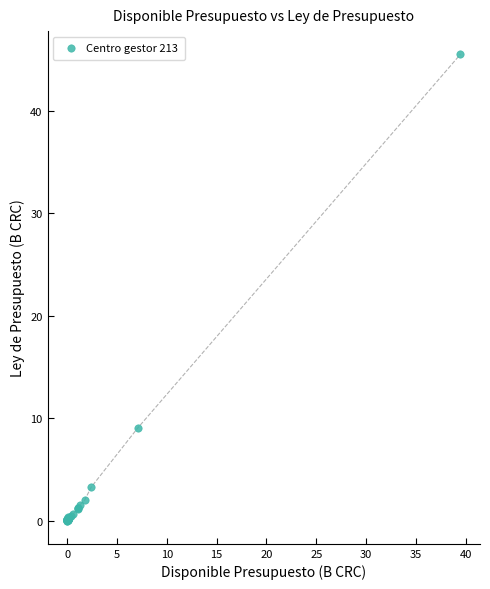

What Y value in the scatter plot is closest to 22?

9.0